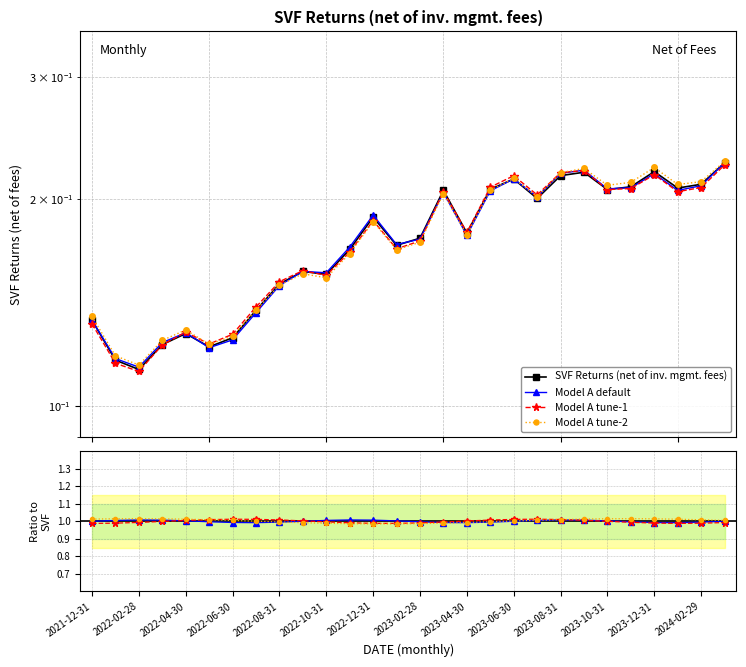

At which label is Model A default closest to 1?

2021-12-31